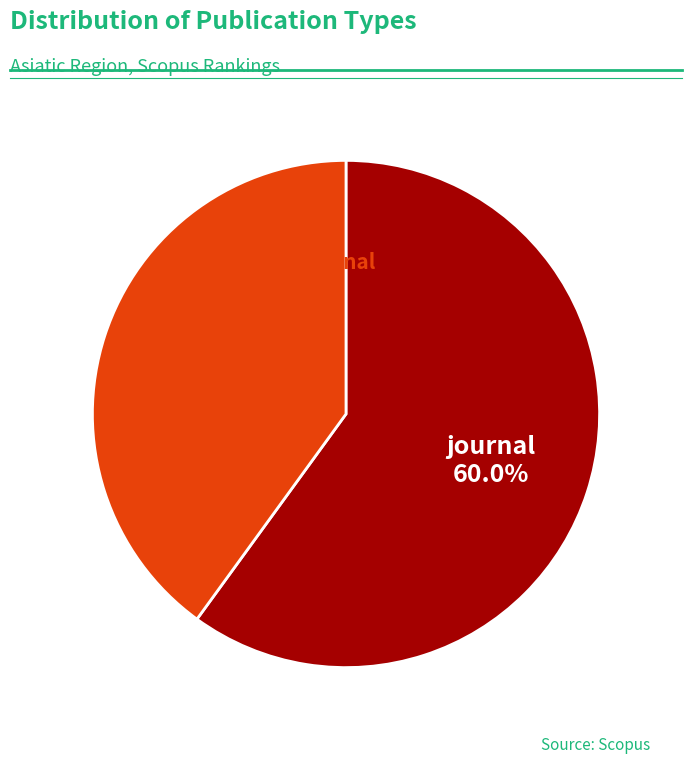

Is there a majority slice in this chart?

Yes